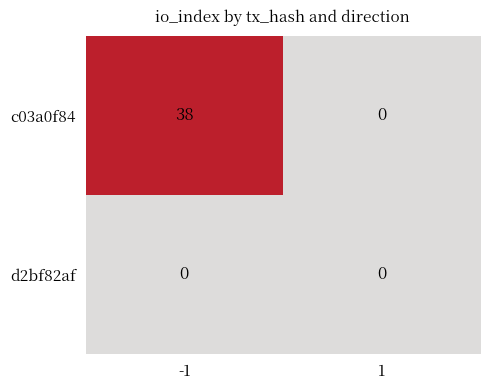

Count the number of data series in this chart.

2